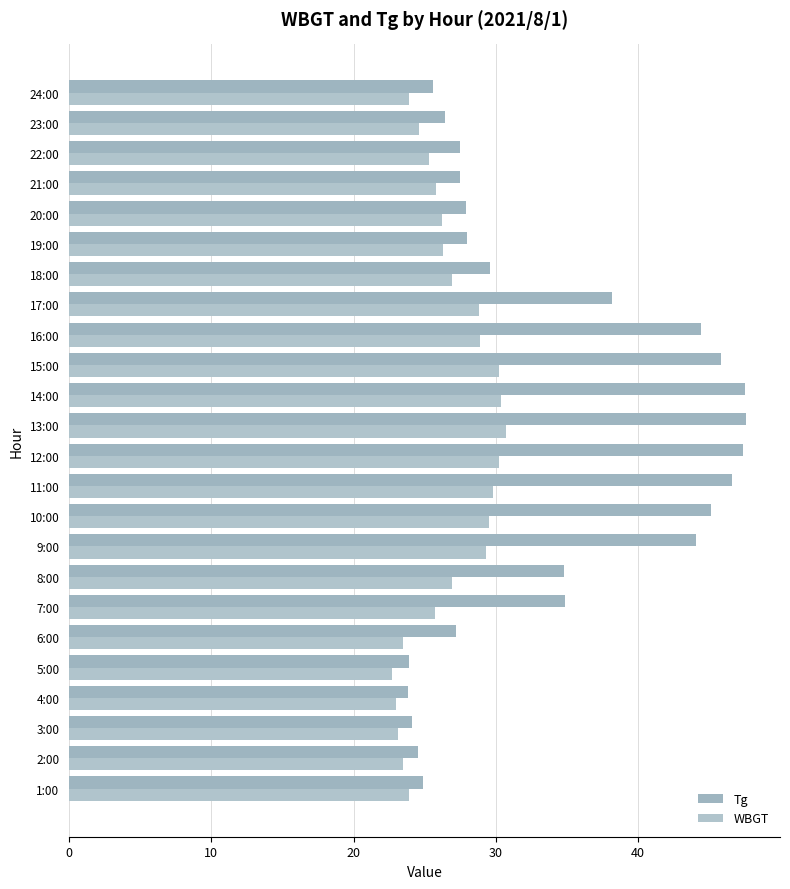

How many data points in Tg are above 29?

12